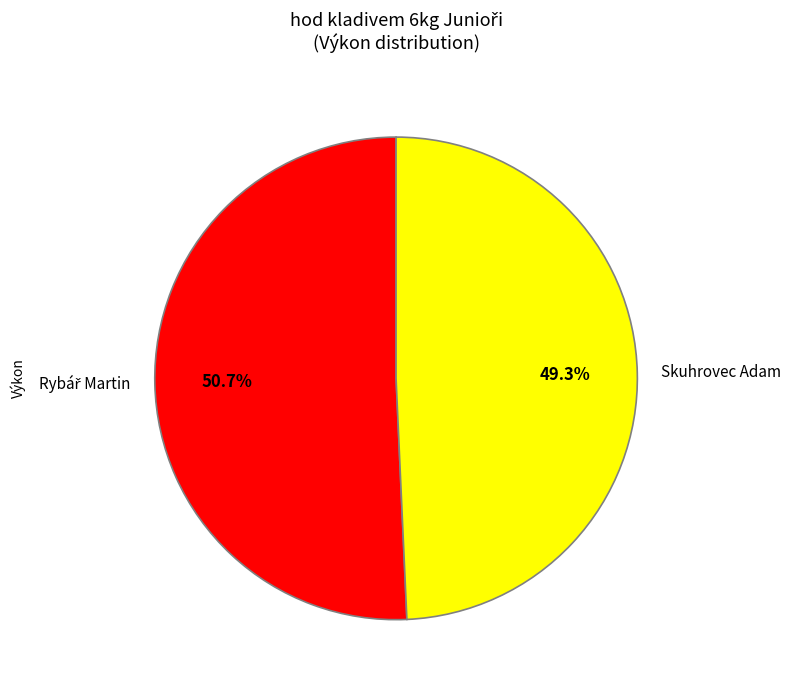

To the nearest percent, what is the difference between the largest and smallest slice percentages?

1%